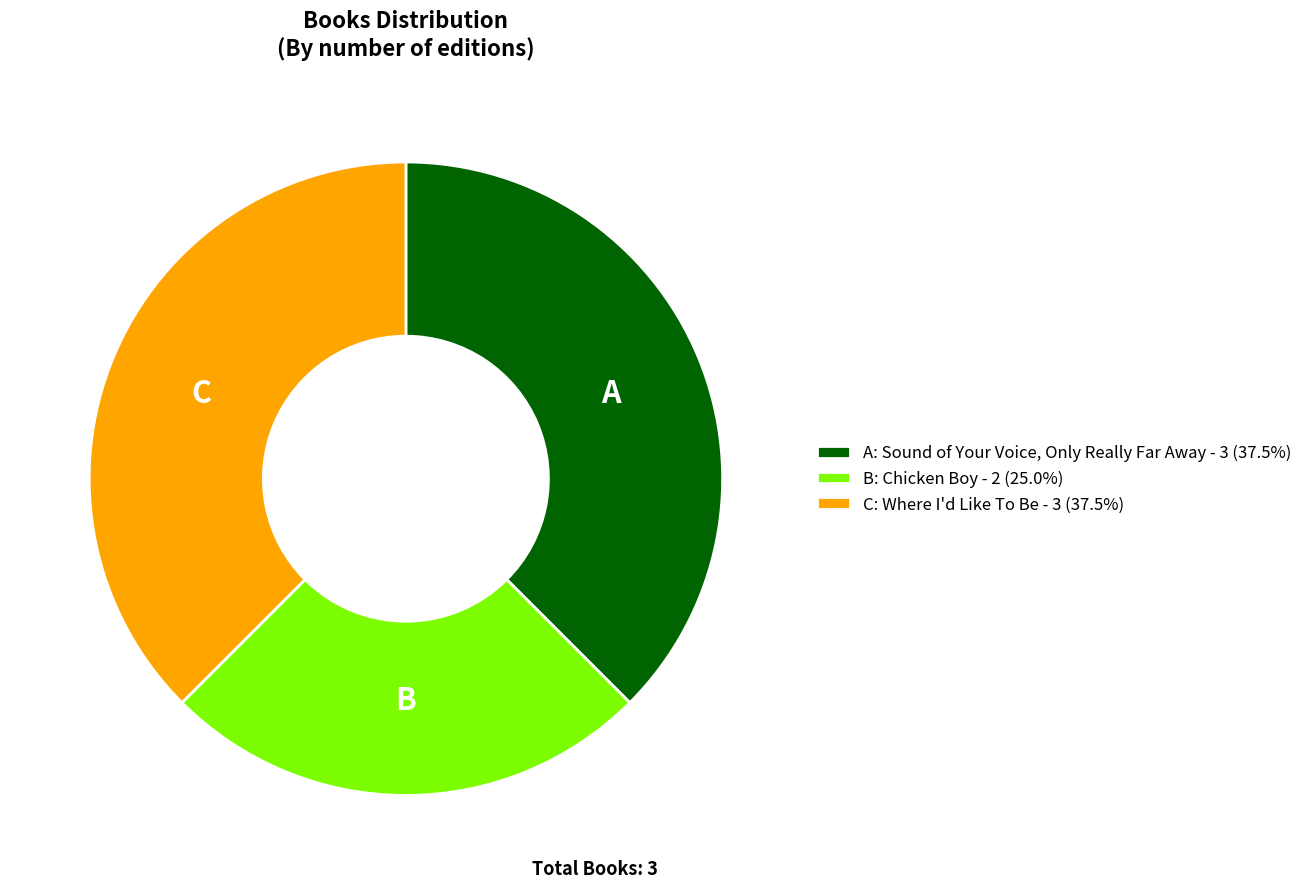

Is A: Sound of Your Voice, Only Really Far Away - 3 (37.5%) the majority of the pie?

No